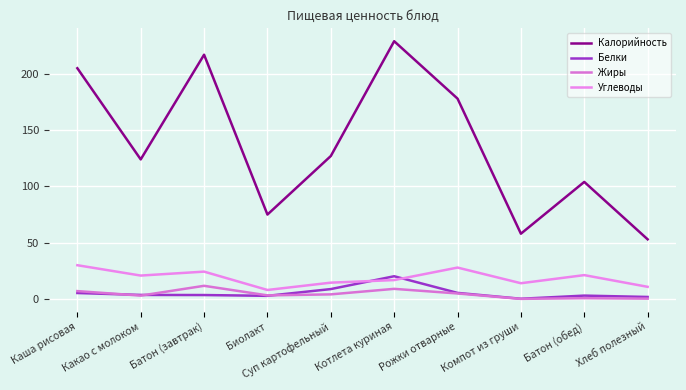

At which category is the sum across all series the highest?

Котлета куриная